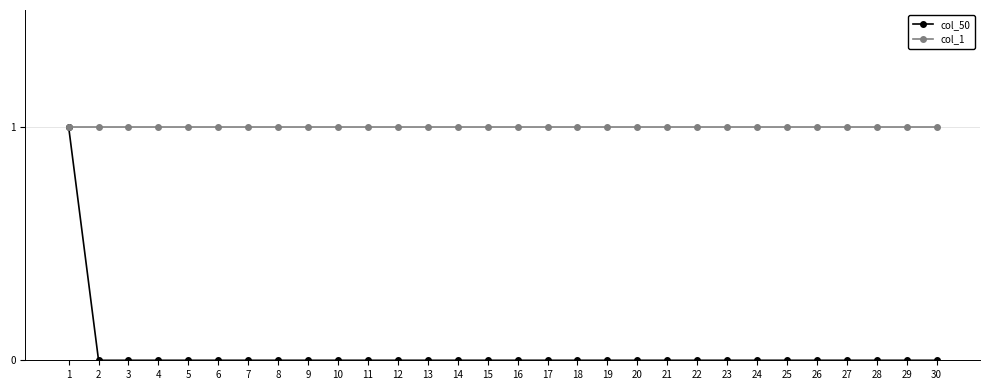

Reading right to left, what are all the values shown in this chart?

col_50: 30=0	29=0	28=0	27=0	26=0	25=0	24=0	23=0	22=0	21=0	20=0	19=0	18=0	17=0	16=0	15=0	14=0	13=0	12=0	11=0	10=0	9=0	8=0	7=0	6=0	5=0	4=0	3=0	2=0	1=1
col_1: 30=1	29=1	28=1	27=1	26=1	25=1	24=1	23=1	22=1	21=1	20=1	19=1	18=1	17=1	16=1	15=1	14=1	13=1	12=1	11=1	10=1	9=1	8=1	7=1	6=1	5=1	4=1	3=1	2=1	1=1